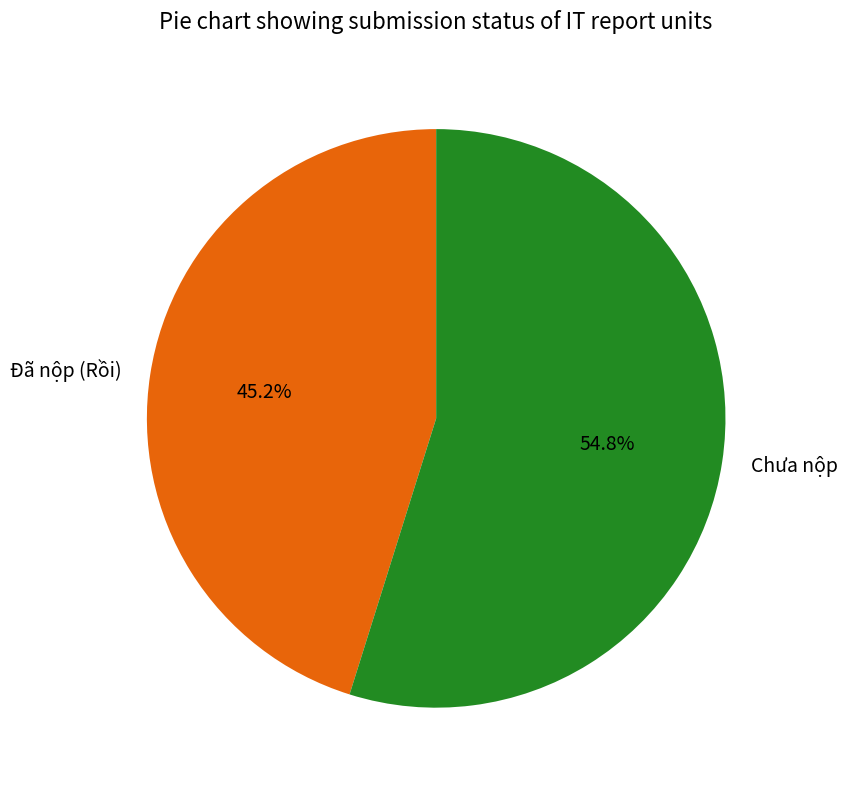

To the nearest percent, what percentage of the pie is Chưa nộp?

55%